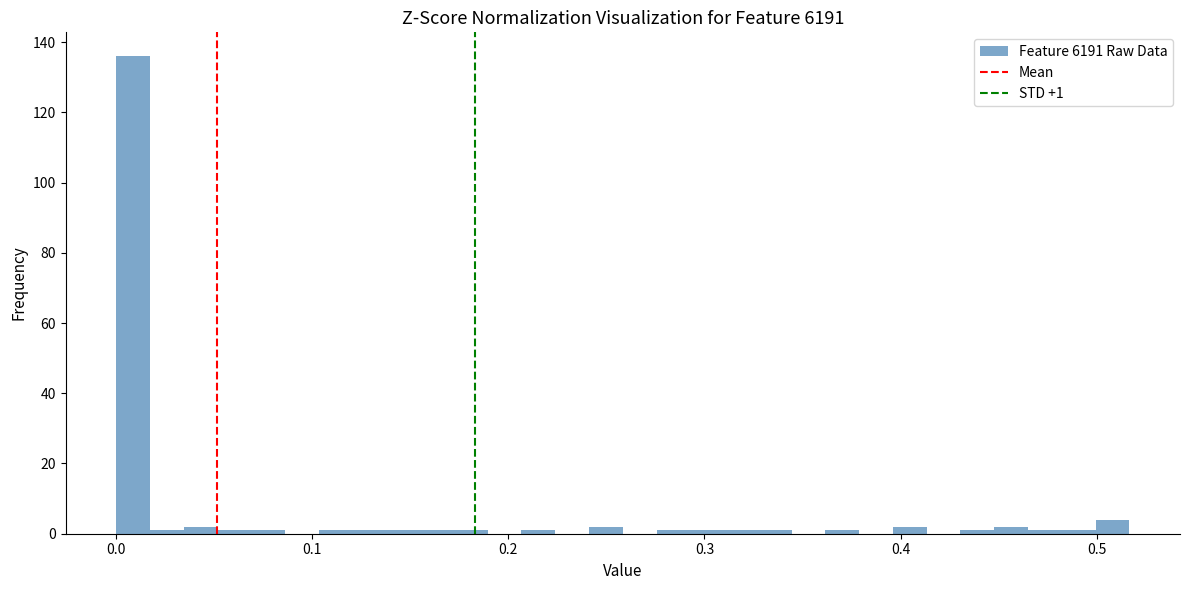

Around what value on the x-axis is the tallest bar? Give the approximate position of its centre, as read against the axis.

0.01